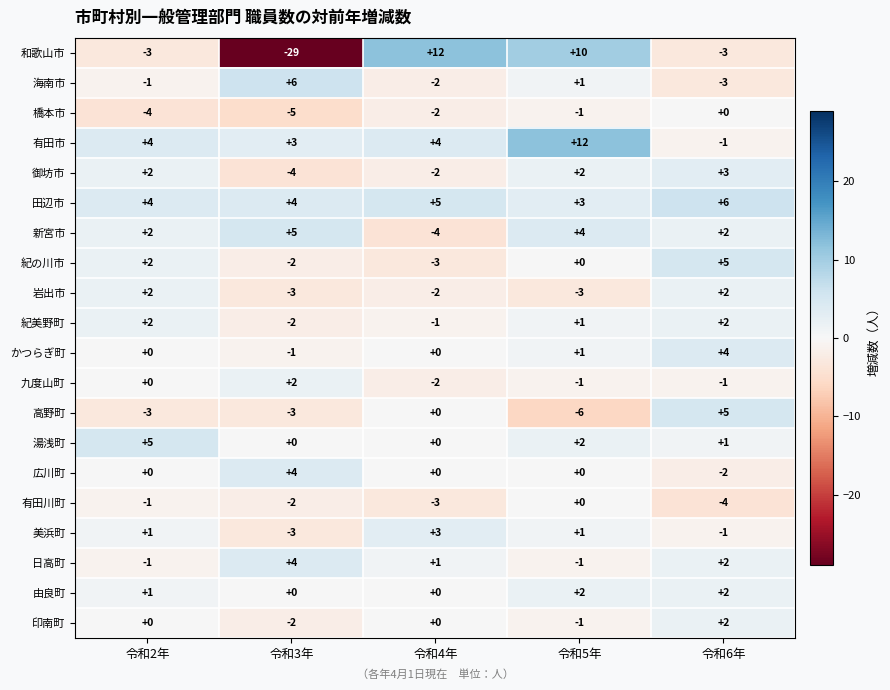

What is the difference between the highest and lowest values at 令和4年?

16